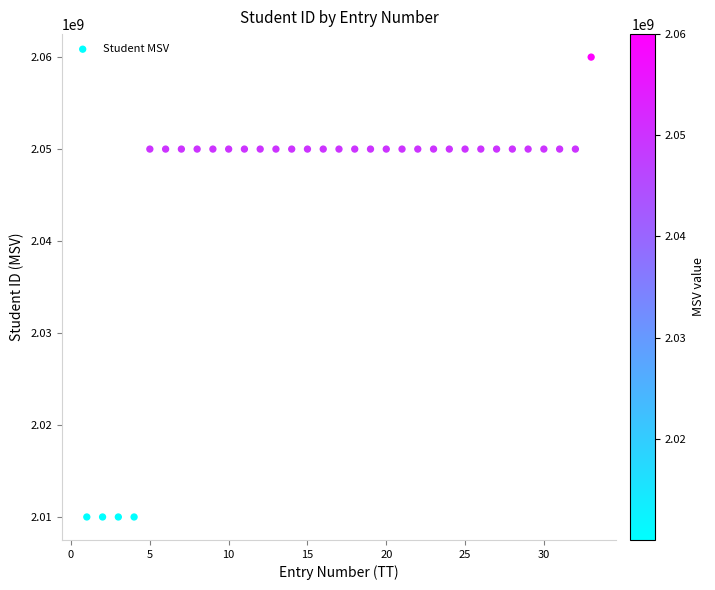

What is the range of Y values (max minus min)?

49999981